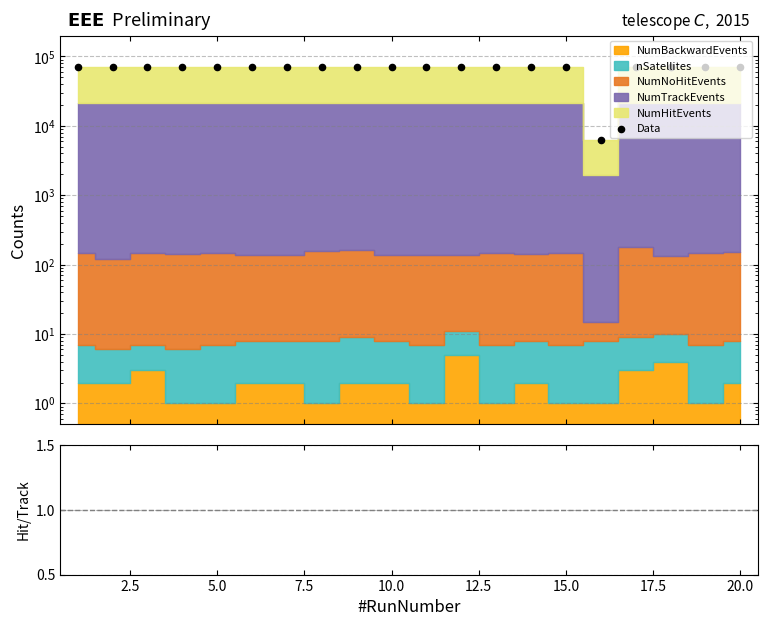

Which series has the largest total across all categories?

Data